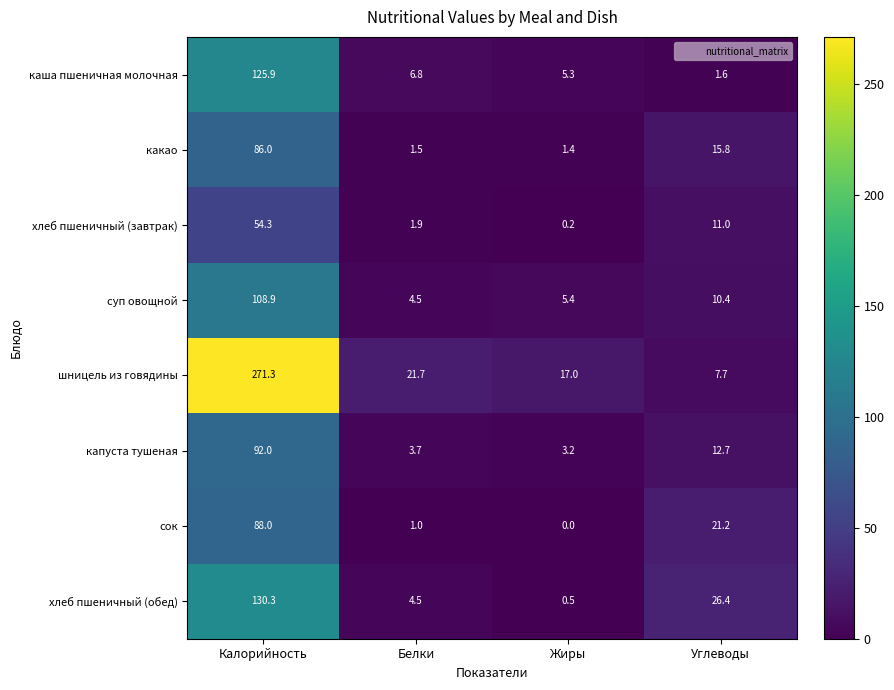

The value of каша пшеничная молочная at Калорийность is 125.9. True or false?

True